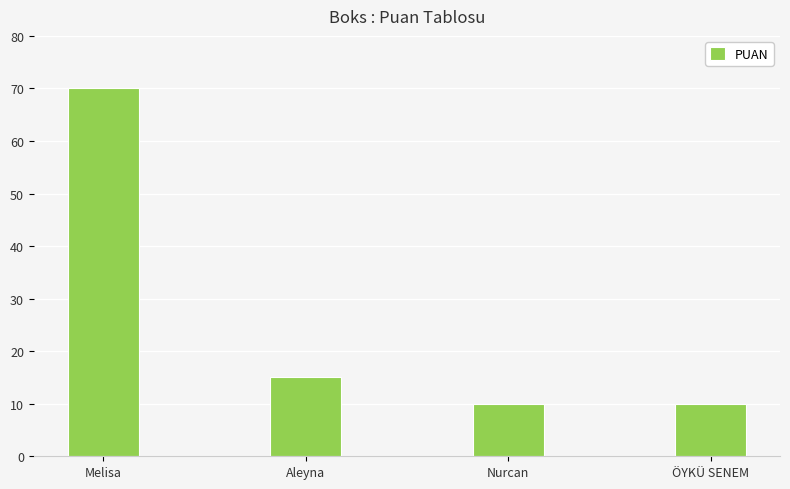

Reading left to right, what are all the values shown in this chart?

70	15	10	10